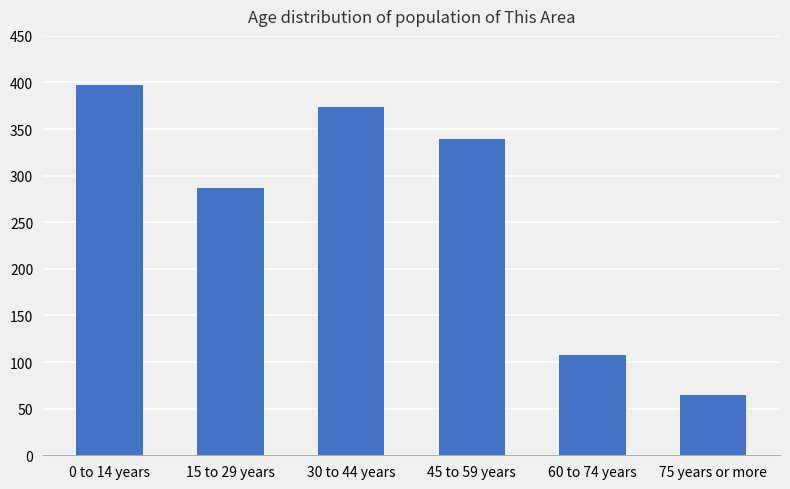

What is the label of the 6th bar from the left?

75 years or more